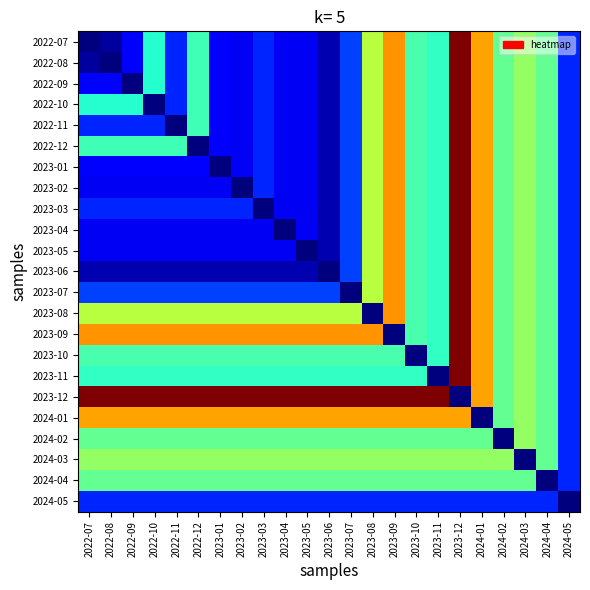

Between 2024-05 and 2023-10, which is larger?

2023-10